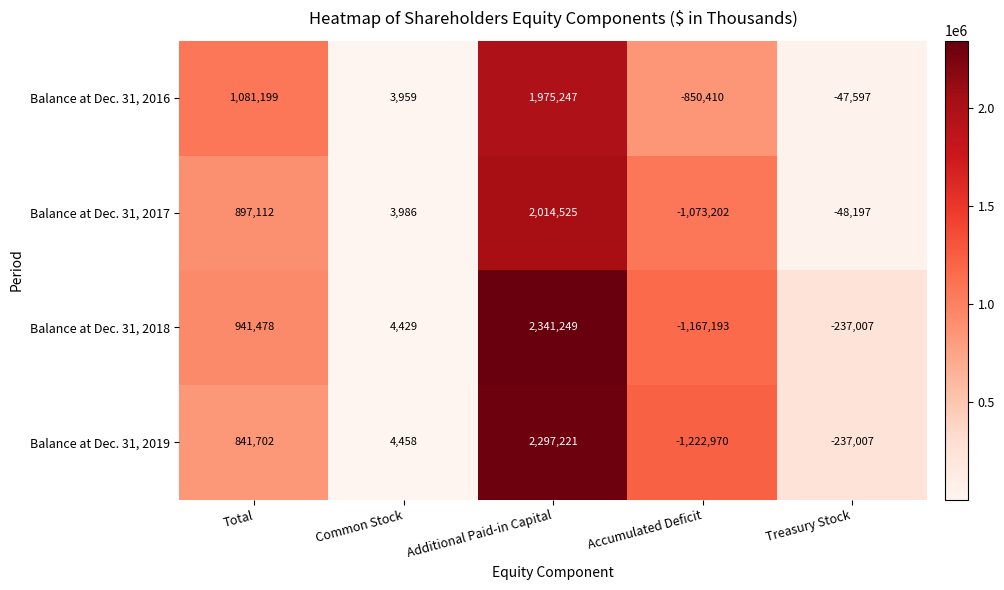

How many categories are shown in the chart?

5